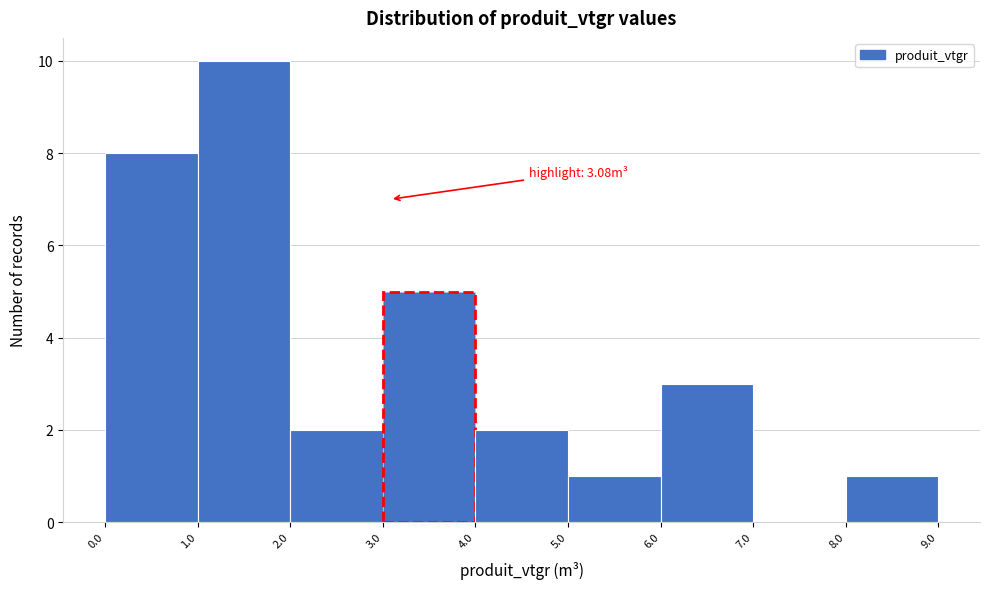

Which range on the x-axis has the tallest bar?

1.0 to 2.0